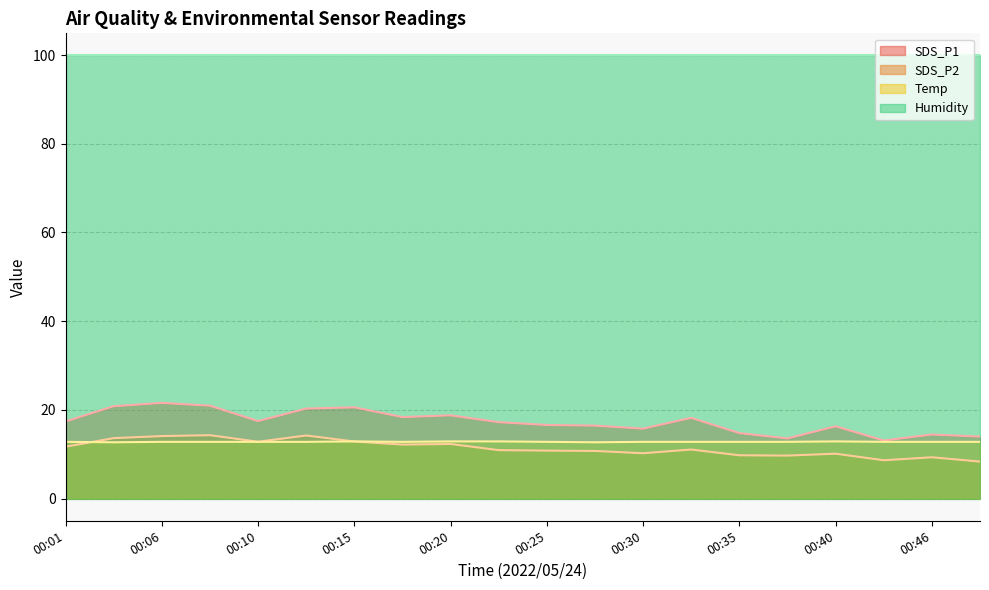

What is the difference between the Temp values at 00:40 and 00:13?

0.1